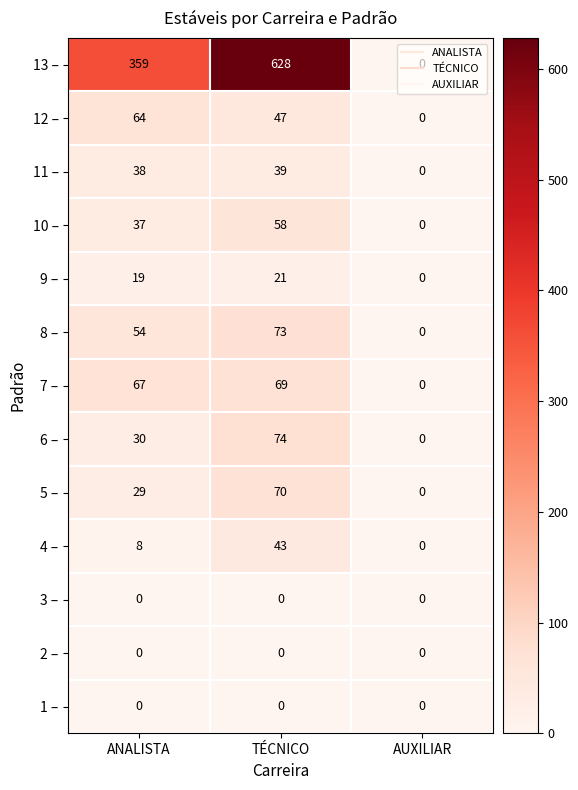

What is the total value across all series at TÉCNICO?

1122